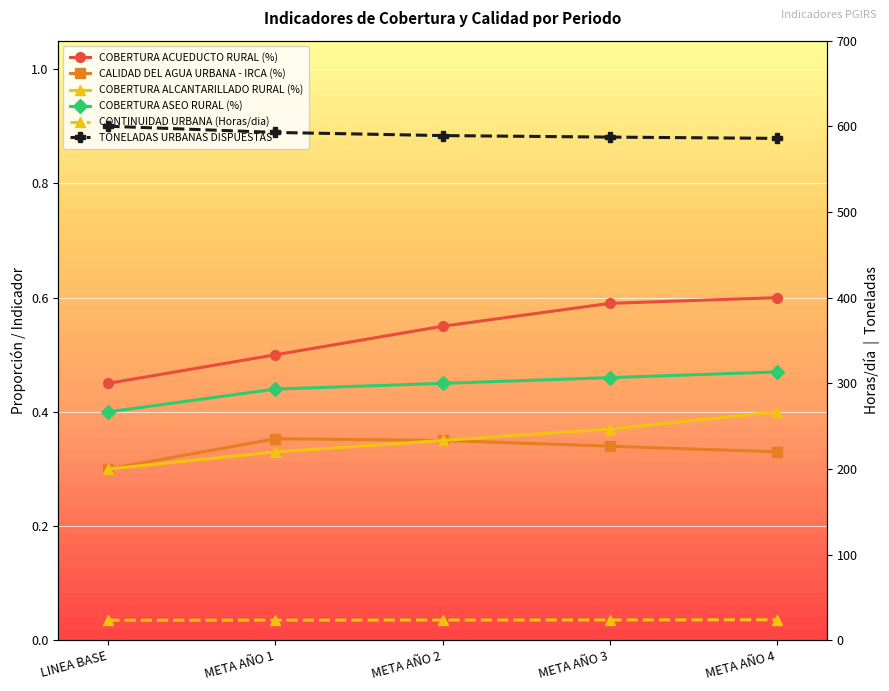

Is the value of TONELADAS URBANAS DISPUESTAS at LINEA BASE greater than the value of CONTINUIDAD URBANA (Horas/dia) at LINEA BASE?

Yes